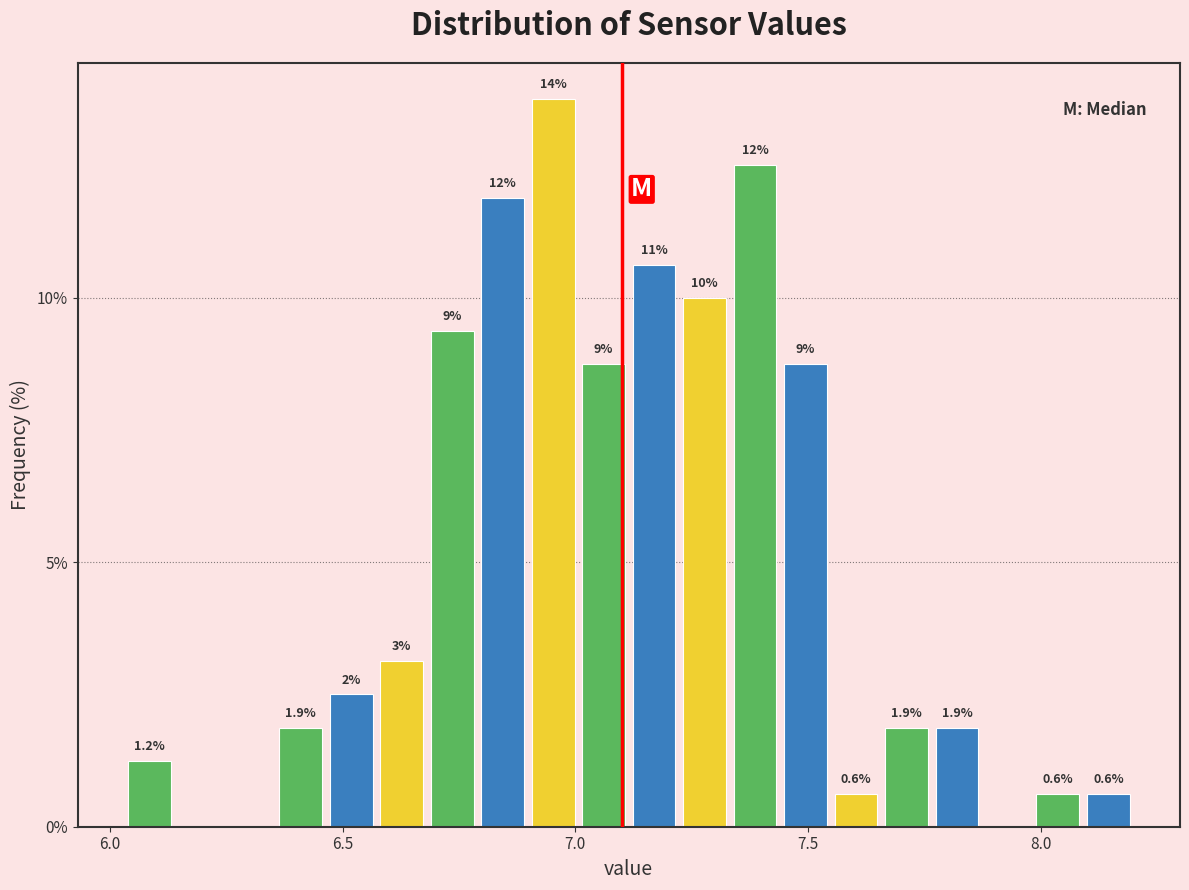

Read against the x-axis, roughly where is the centre of the tallest bar?

6.95